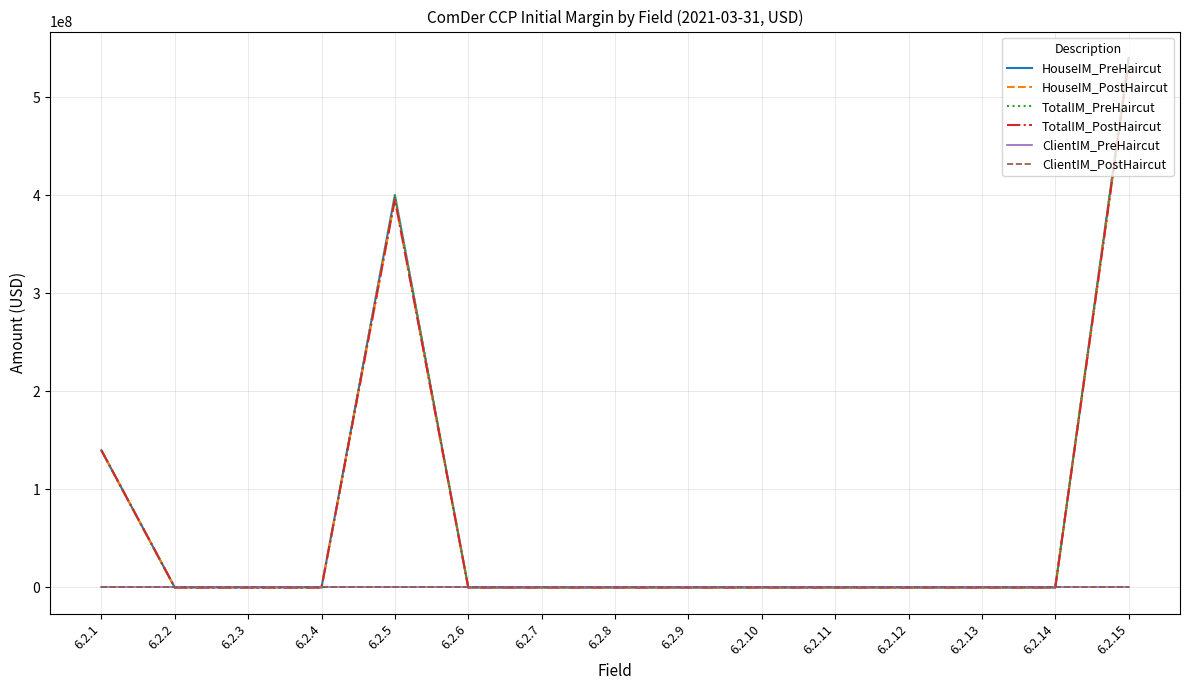

Reading left to right, list all the values displayed in this chart.

HouseIM_PreHaircut: 139898879.6	0.0	0.0	0.0	400067438.2	0.0	0.0	0.0	0.0	0.0	0.0	0.0	0.0	0.0	539966317.8
HouseIM_PostHaircut: 139898879.6	0.0	0.0	0.0	395852933.1	0.0	0.0	0.0	0.0	0.0	0.0	0.0	0.0	0.0	535751812.7
TotalIM_PreHaircut: 139898879.6	0.0	0.0	0.0	400067438.2	0.0	0.0	0.0	0.0	0.0	0.0	0.0	0.0	0.0	539966317.8
TotalIM_PostHaircut: 139898879.6	0.0	0.0	0.0	395852933.1	0.0	0.0	0.0	0.0	0.0	0.0	0.0	0.0	0.0	535751812.7
ClientIM_PreHaircut: 0.0	0.0	0.0	0.0	0.0	0.0	0.0	0.0	0.0	0.0	0.0	0.0	0.0	0.0	0.0
ClientIM_PostHaircut: 0.0	0.0	0.0	0.0	0.0	0.0	0.0	0.0	0.0	0.0	0.0	0.0	0.0	0.0	0.0